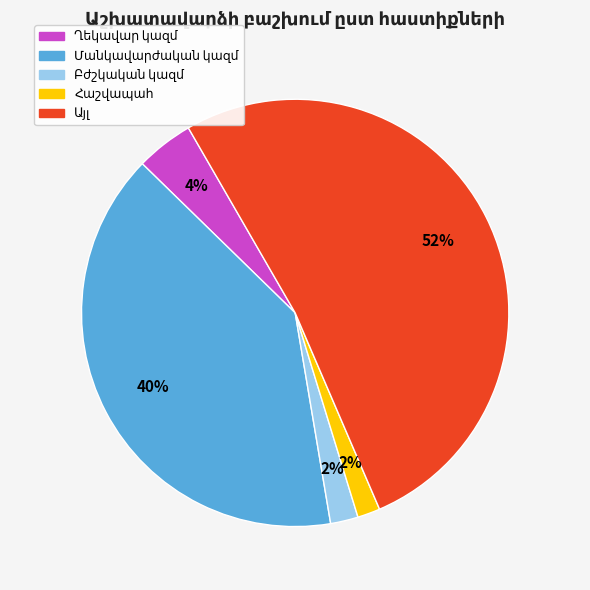

To the nearest percent, what is the average slice percentage?

20%